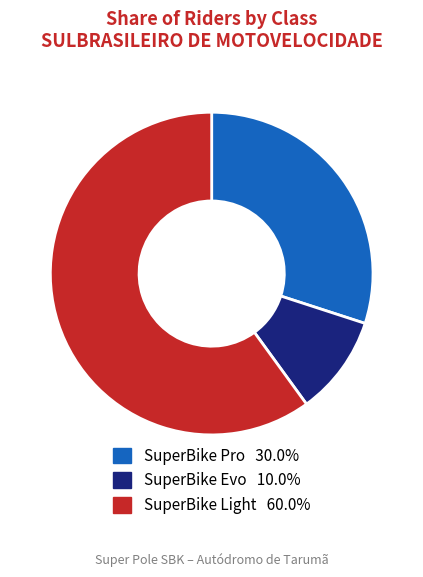

Do SuperBike Evo and SuperBike Pro together represent more than half of the pie?

No